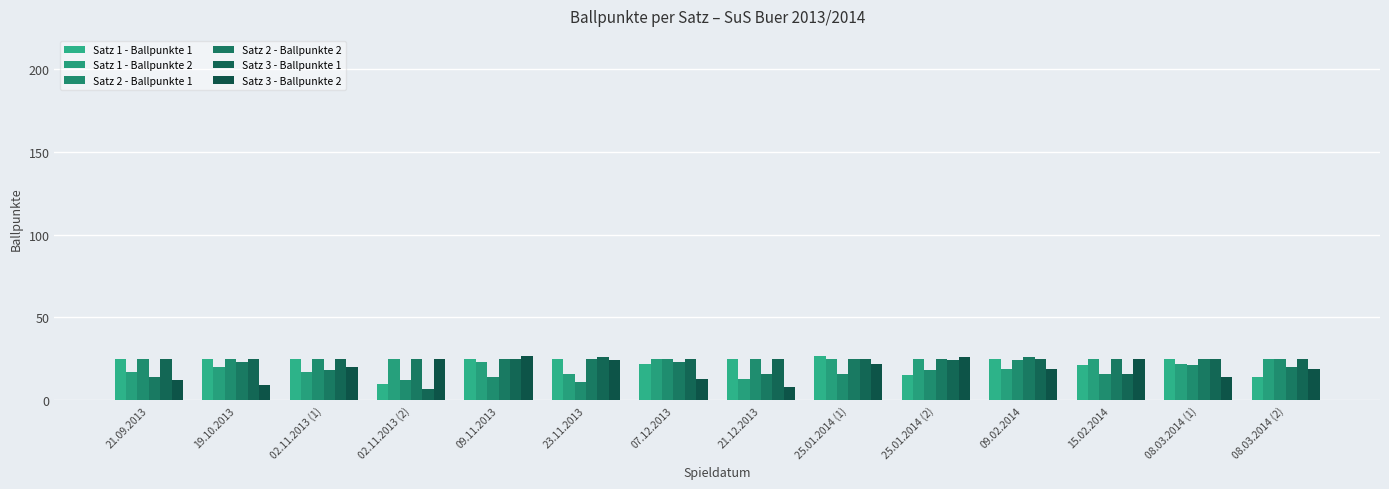

How many series are shown in this chart?

6